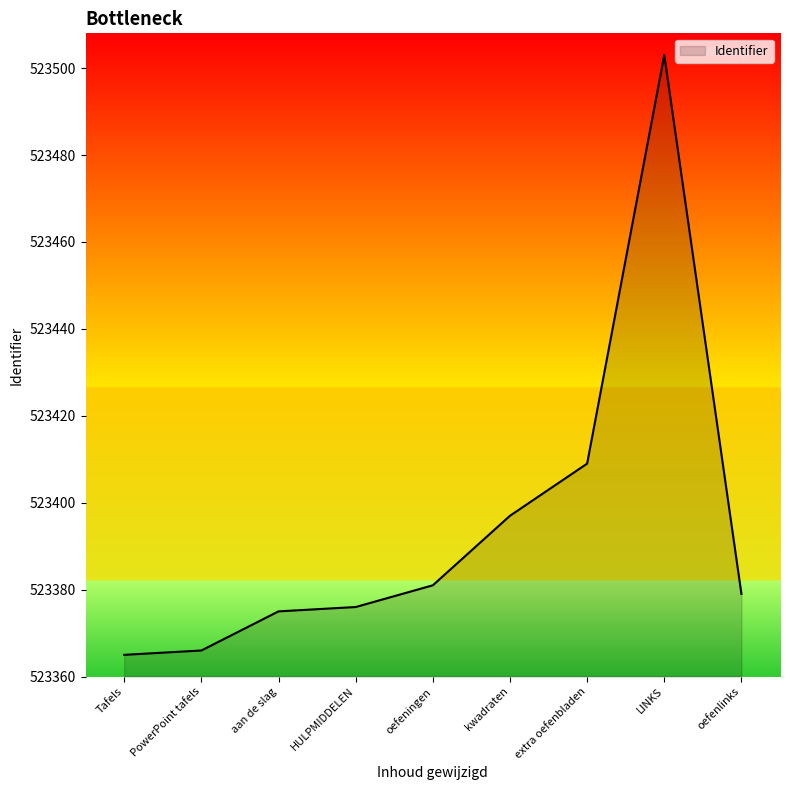

Where is the data nearest to the value 523434?

extra oefenbladen